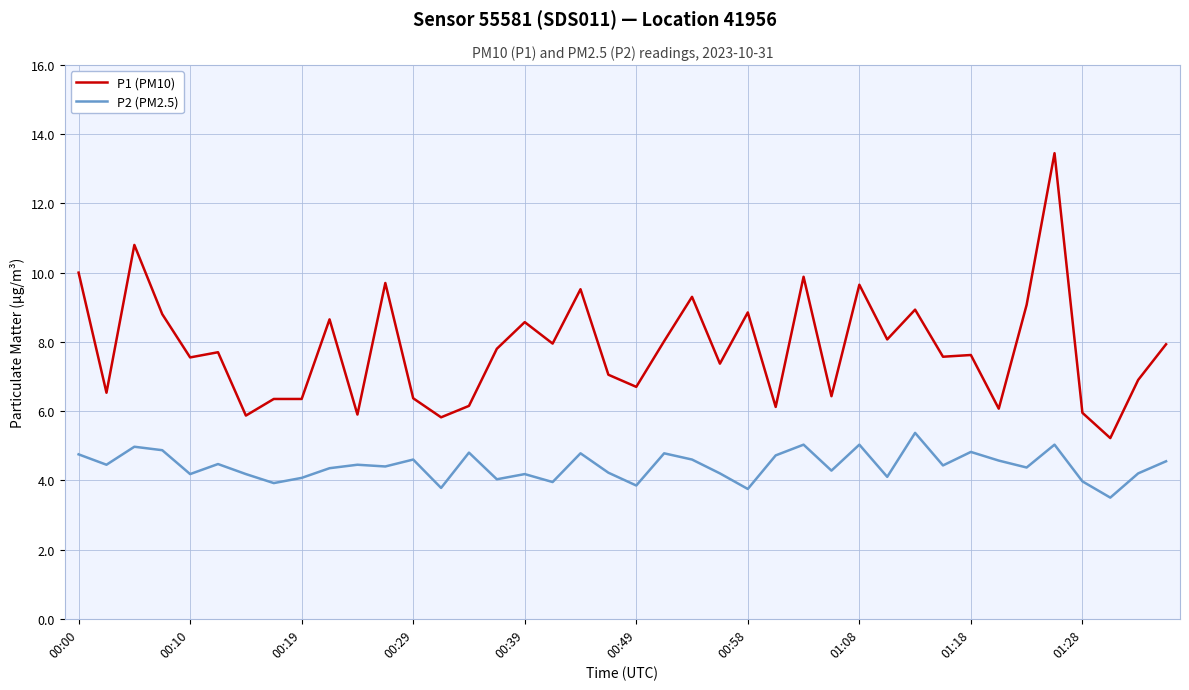

What is the minimum value shown in the chart?

3.5